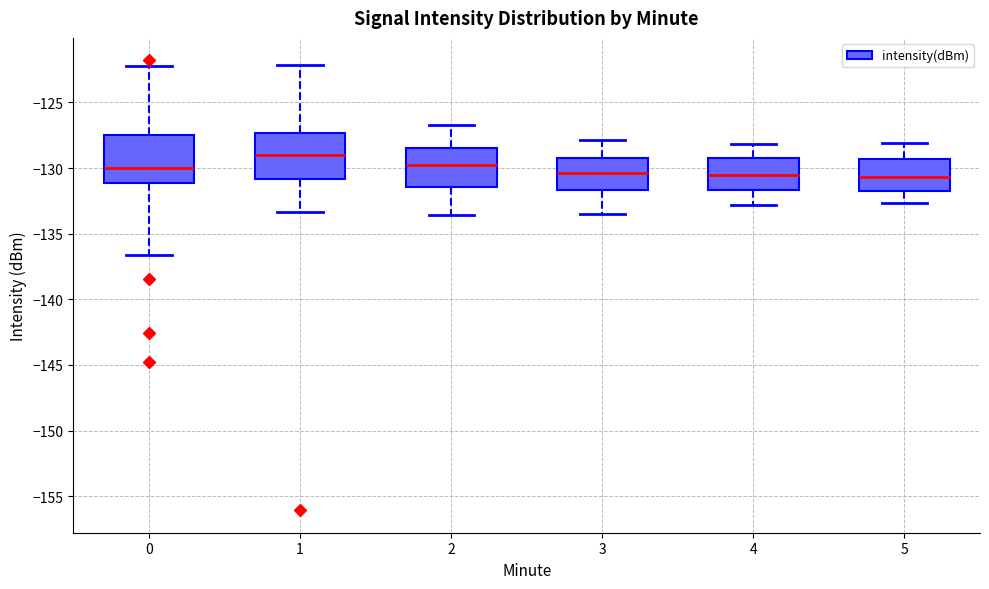

Reading left to right, transcribe this box plot: for each box, give where its median line is, the range the box spans, and where its two whiskers end, as read against the y-axis. The values are not printed on the chart, so give them approximately, as read against the axis.

0: median -130.0, box -131.0 to -127.5, whiskers -136.5 to -122.0
1: median -129.0, box -131.0 to -127.5, whiskers -133.5 to -122.0
2: median -129.5, box -131.5 to -128.5, whiskers -133.5 to -126.5
3: median -130.5, box -131.5 to -129.0, whiskers -133.5 to -128.0
4: median -130.5, box -131.5 to -129.0, whiskers -133.0 to -128.0
5: median -130.5, box -131.5 to -129.5, whiskers -132.5 to -128.0